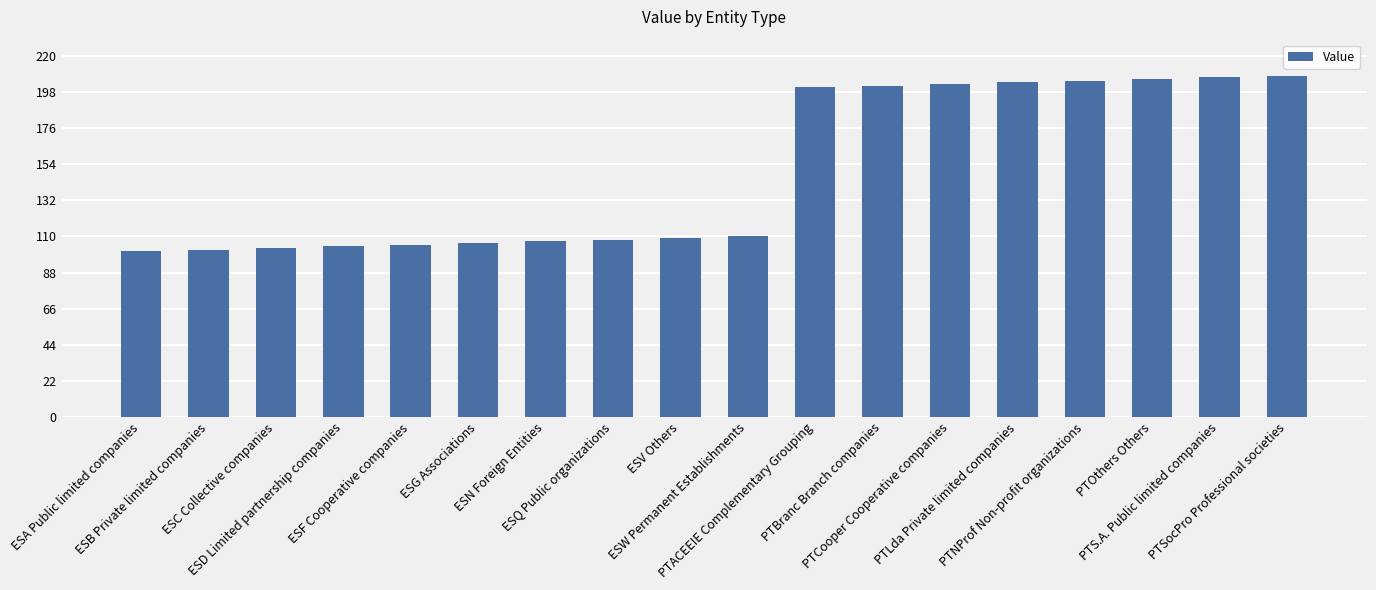

What is the smallest value displayed?

101